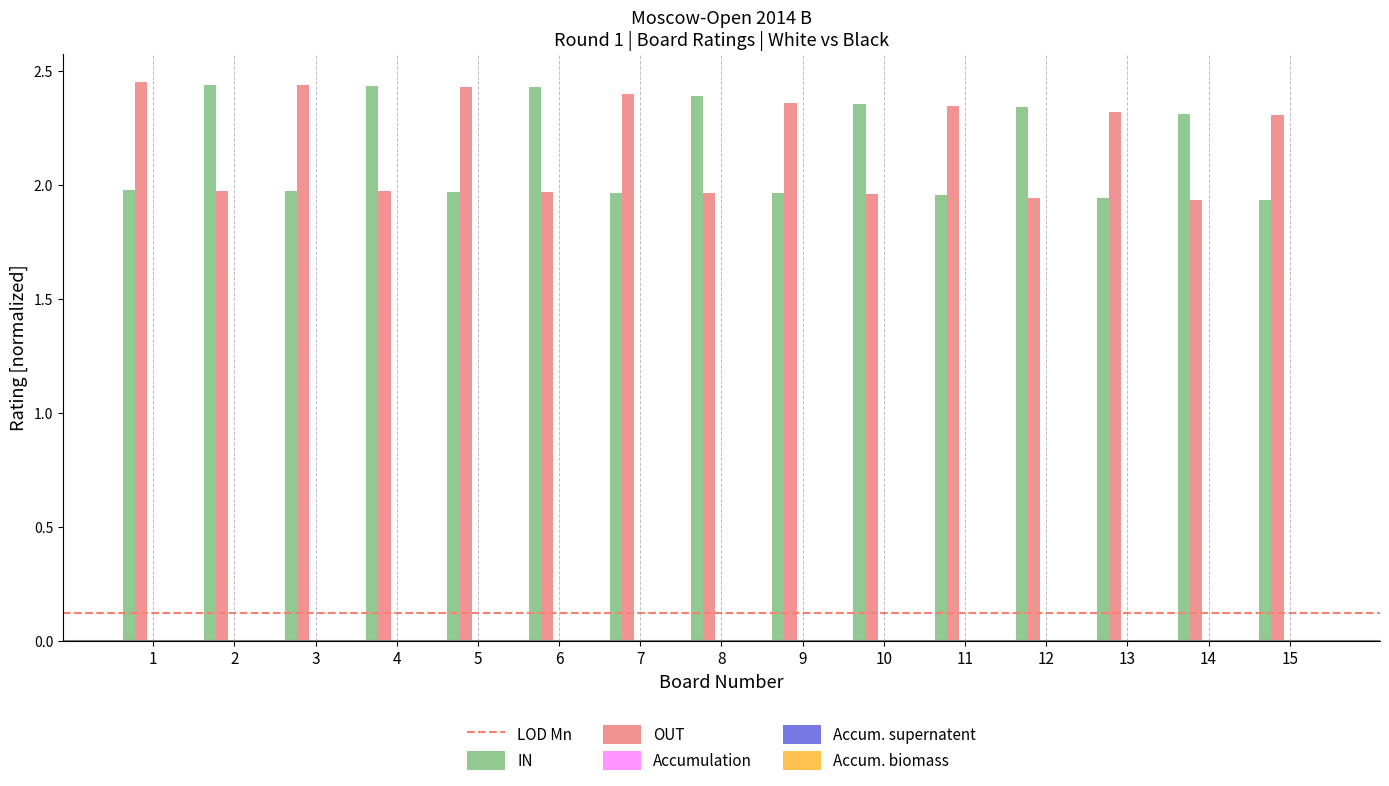

The OUT series shows 3.0 at 8. True or false?

False